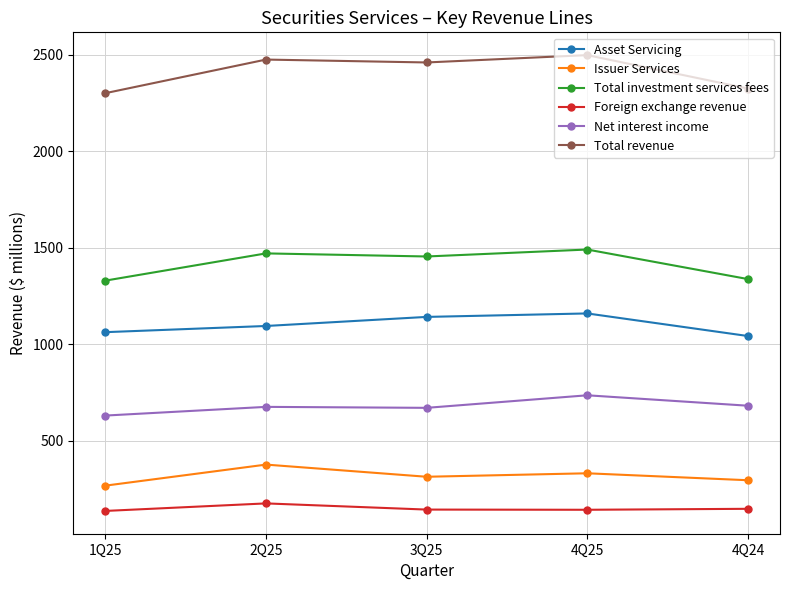

What is the total value across all series at 4Q24?

5826